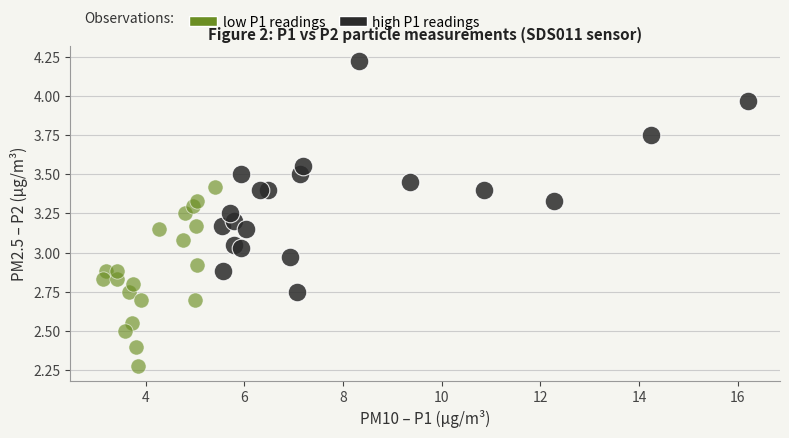

Which series has the largest Y range (max minus min)?

high P1 readings